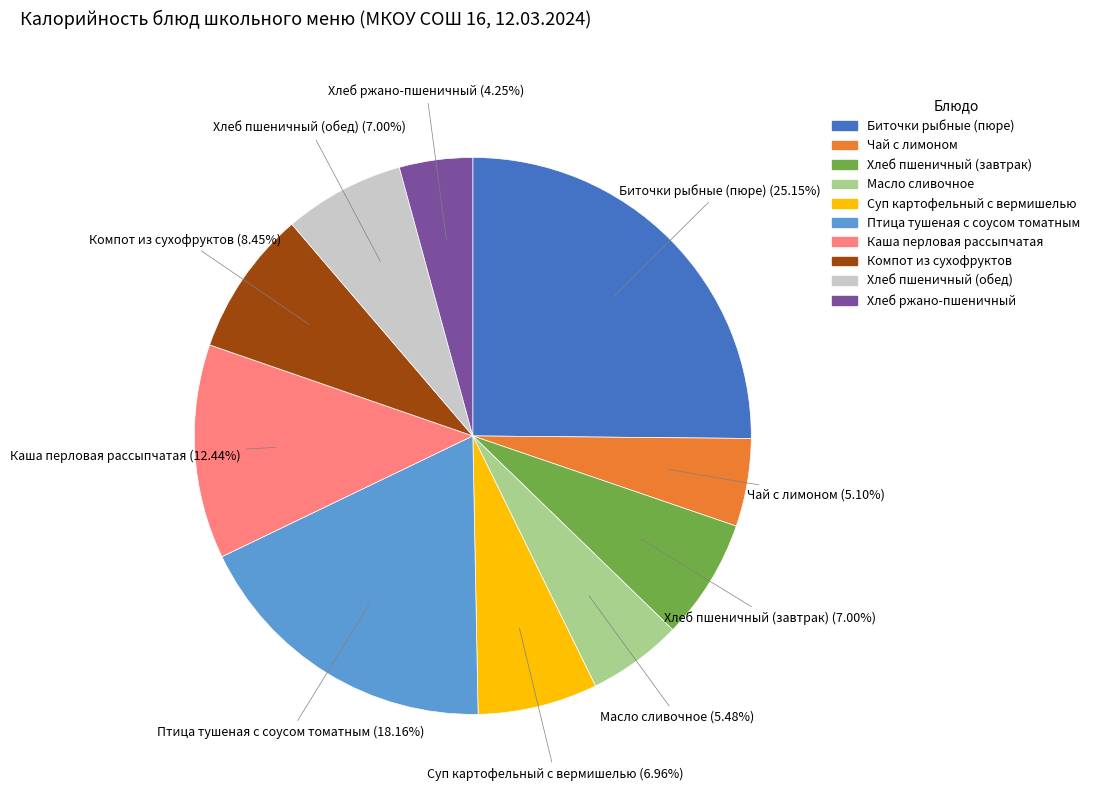

Is it true that Каша перловая рассыпчатая is 1% of the pie?

False